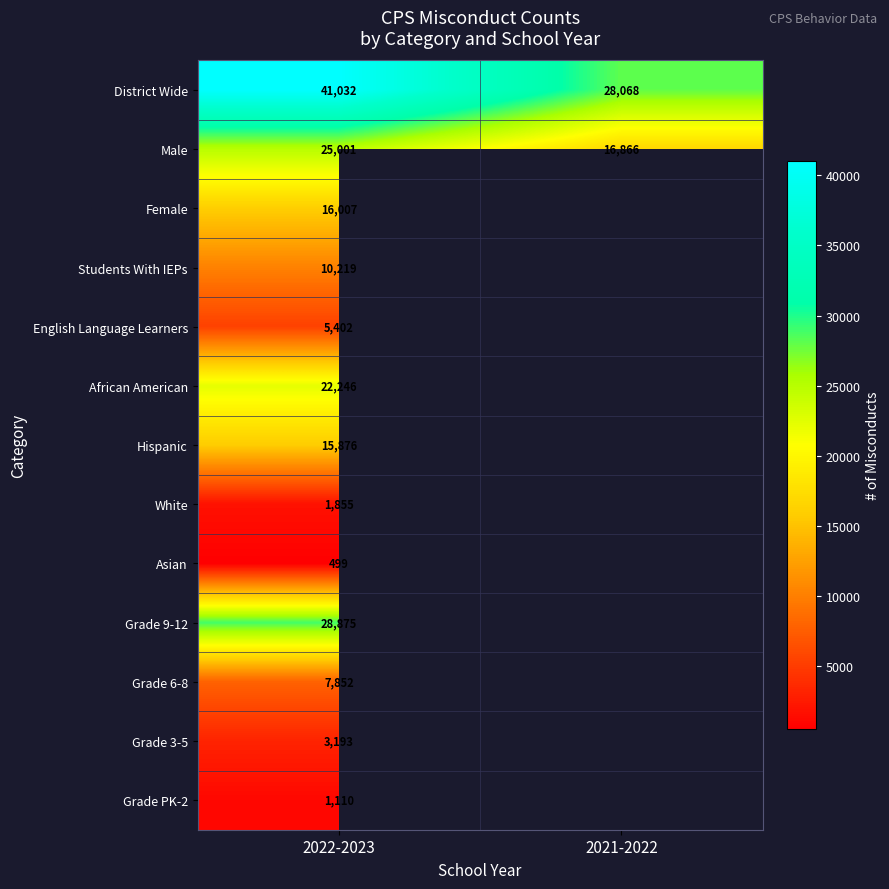

What is the total value across all series at 2022-2023?

179167